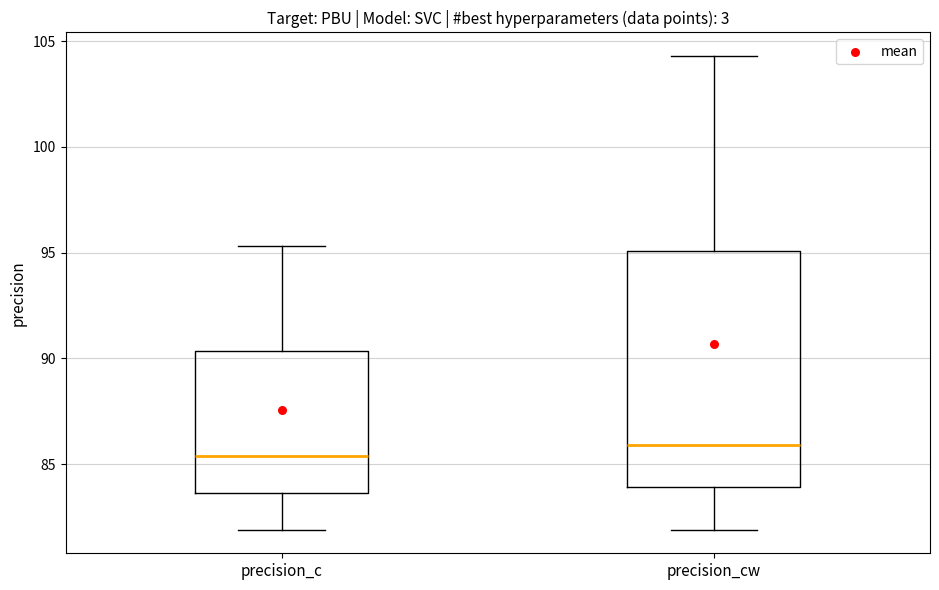

Reading left to right, transcribe this box plot: for each box, give where its median line is, the range the box spans, and where its two whiskers end, as read against the y-axis. The values are not printed on the chart, so give them approximately, as read against the axis.

precision_c: median 85.5, box 83.5 to 90.5, whiskers 82.0 to 95.5
precision_cw: median 86.0, box 84.0 to 95.0, whiskers 82.0 to 104.5